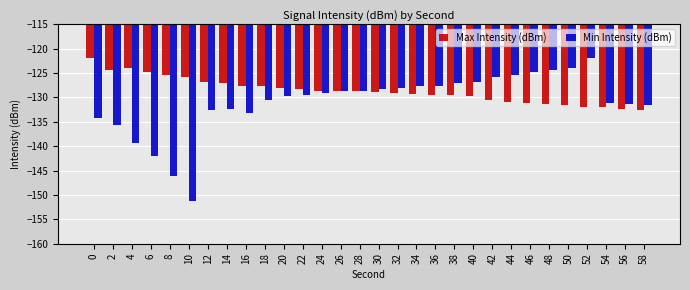

Which series has the largest total across all categories?

Max Intensity (dBm)